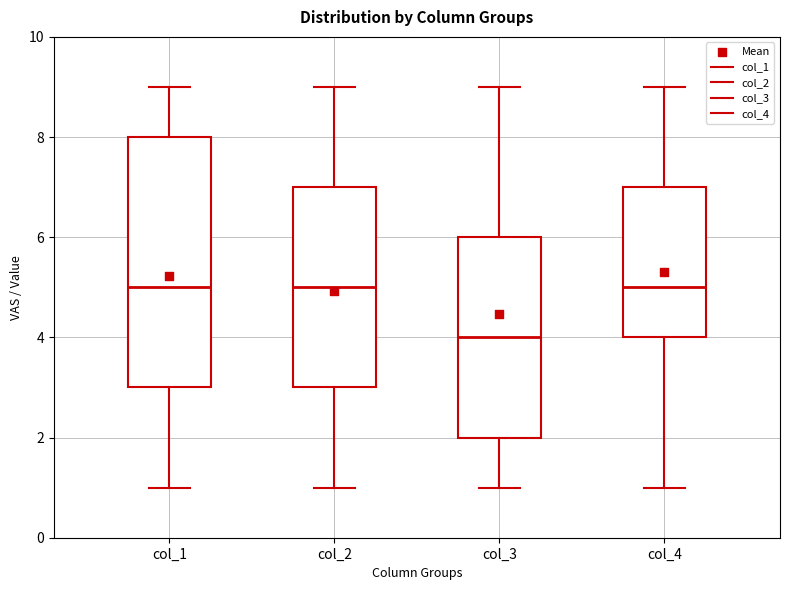

Which box is the tallest, from its lower edge to its upper edge?

col_1